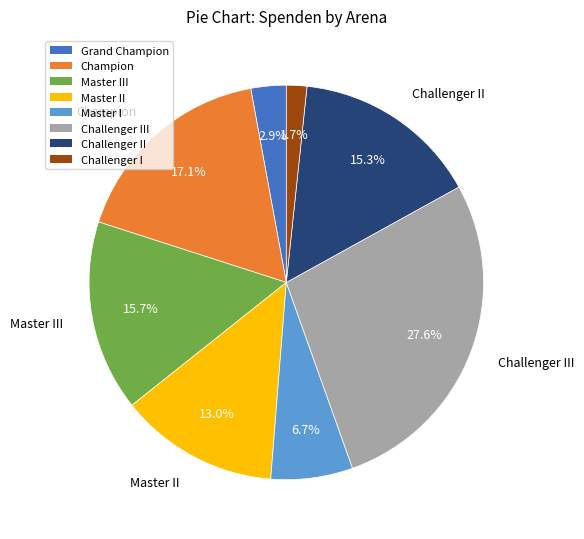

What is the smallest slice in the pie chart?

Challenger I